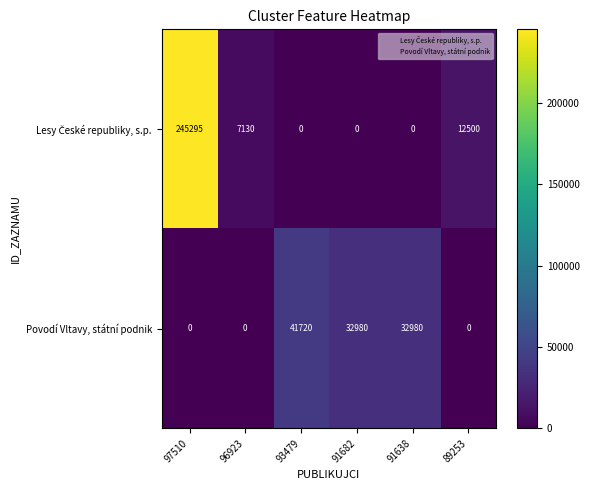

The Povodí Vltavy, státní podnik series shows 0 at 89253. True or false?

True